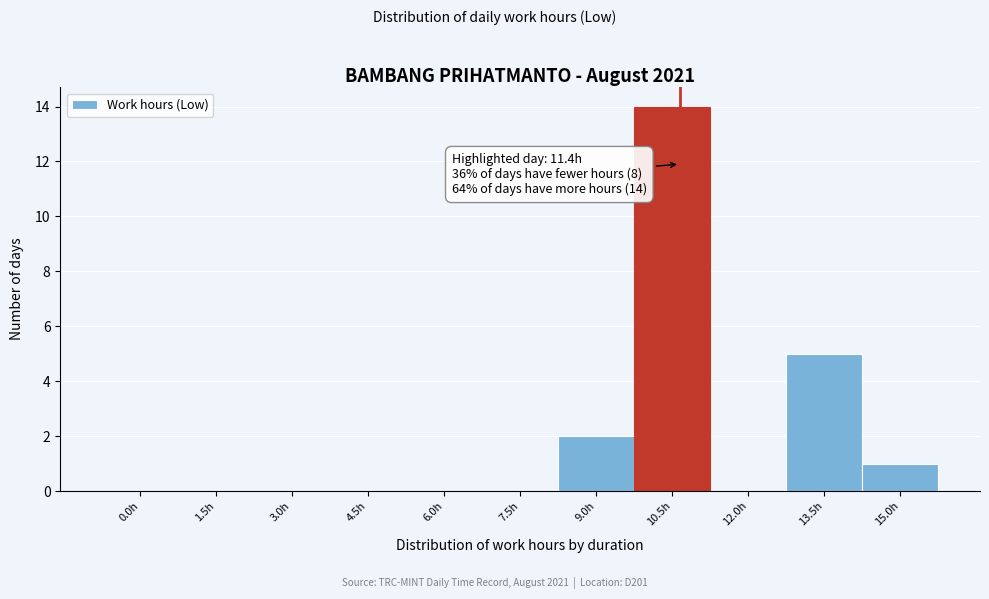

Reading right to left, what are all the values shown in this chart?

15.0h=1	13.5h=5	12.0h=0	10.5h=14	9.0h=2	7.5h=0	6.0h=0	4.5h=0	3.0h=0	1.5h=0	0.0h=0